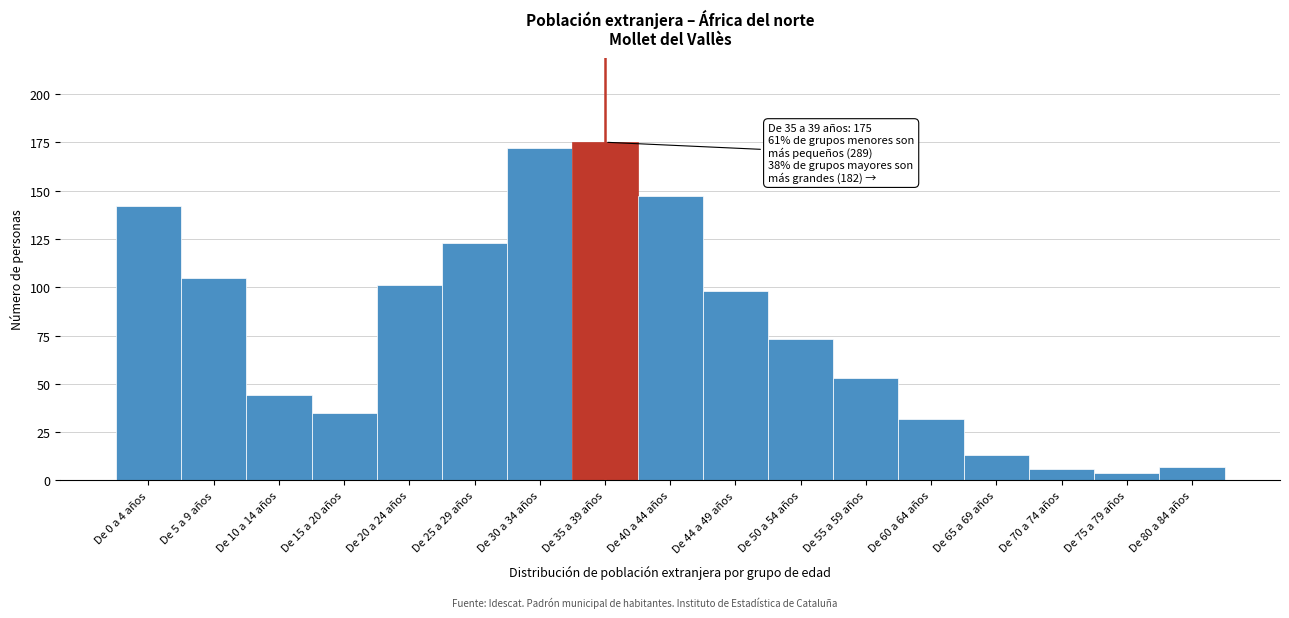

Reading left to right, what are all the values shown in this chart?

142	105	44	35	101	123	172	175	147	98	73	53	32	13	6	4	7